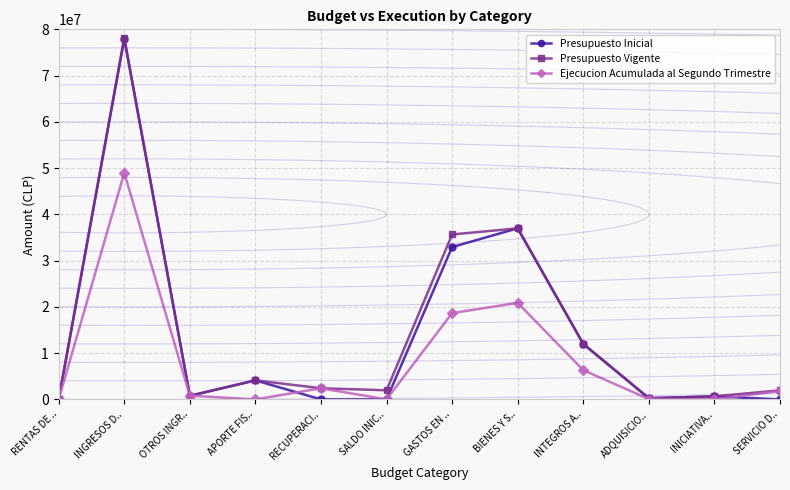

At which category is the sum across all series the highest?

INGRESOS D..